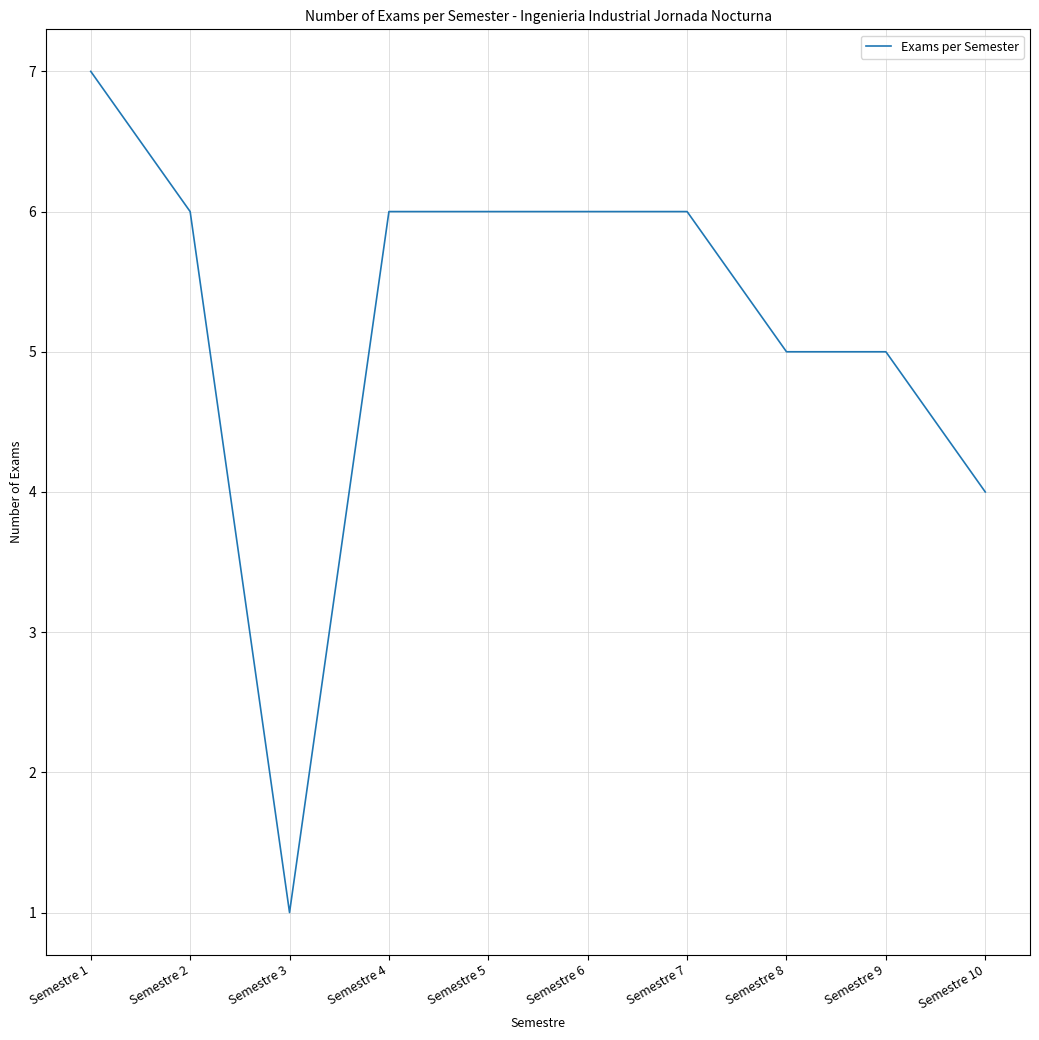

Is it true that the value at Semestre 4 is 6?

True